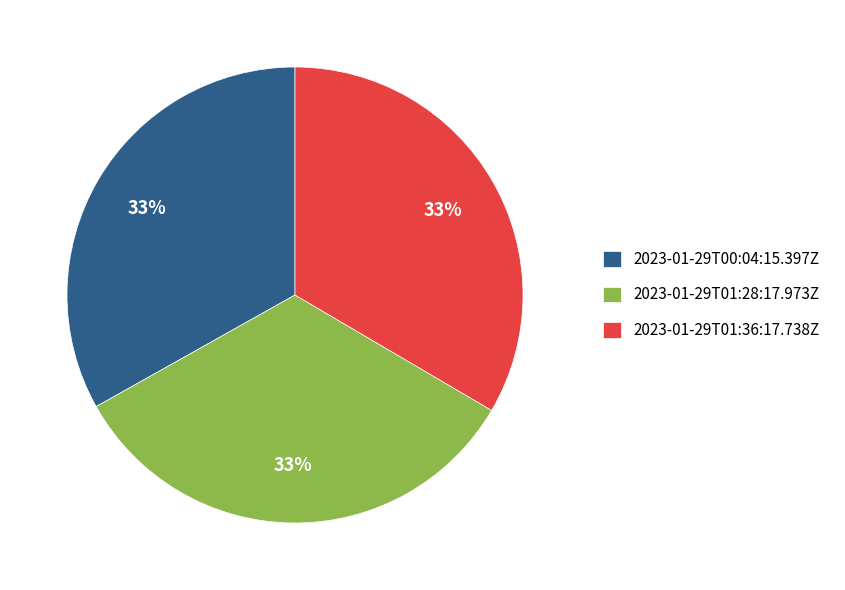

Is it true that 2023-01-29T01:36:17.738Z is 43% of the pie?

False